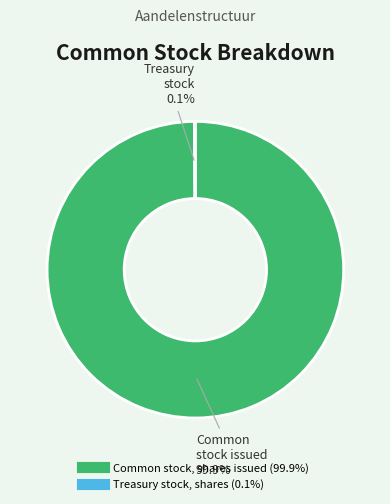

True or false: Common stock, shares issued accounts for 100% of the total.

True